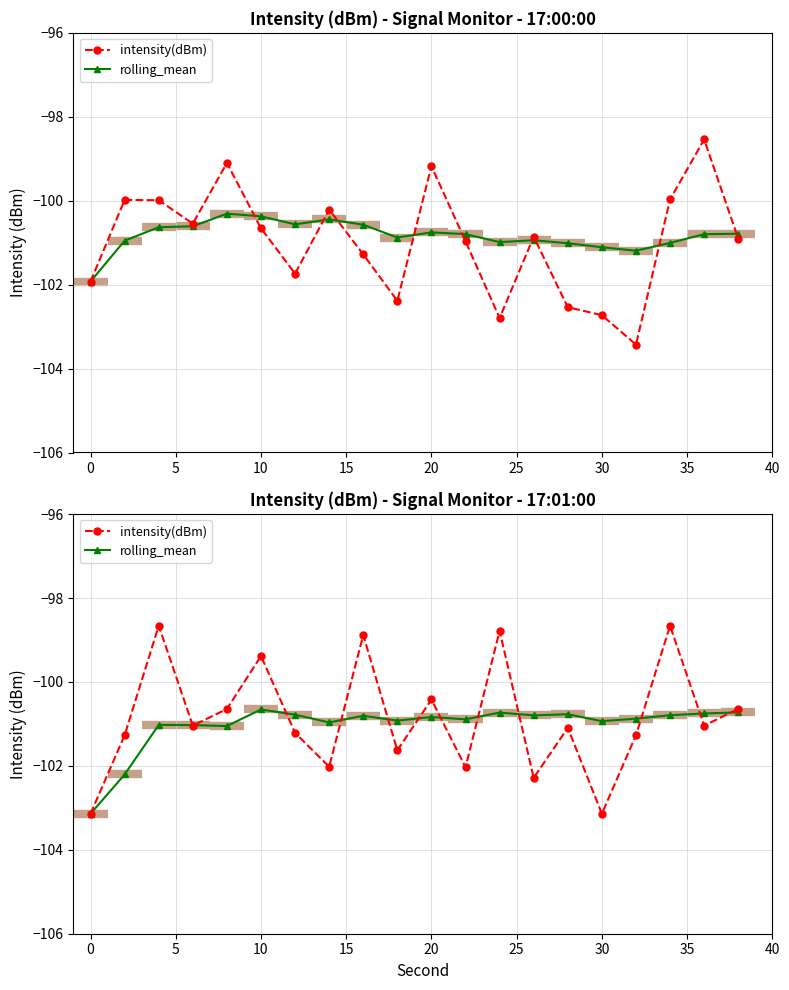

How many data points in intensity(dBm) are less than -101?

12